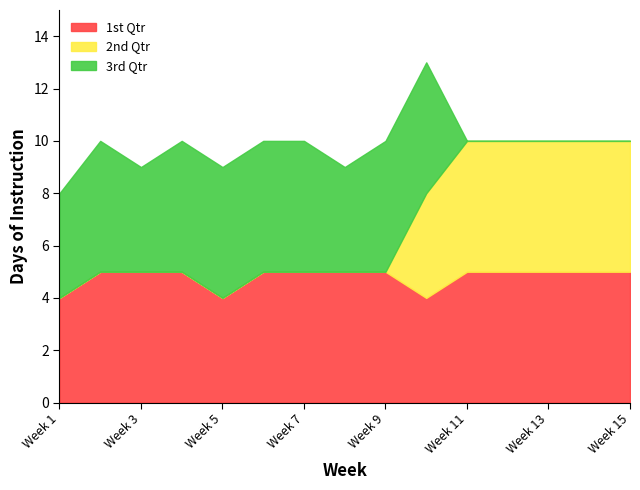

Which label corresponds to the smallest value in the chart?

Week 1